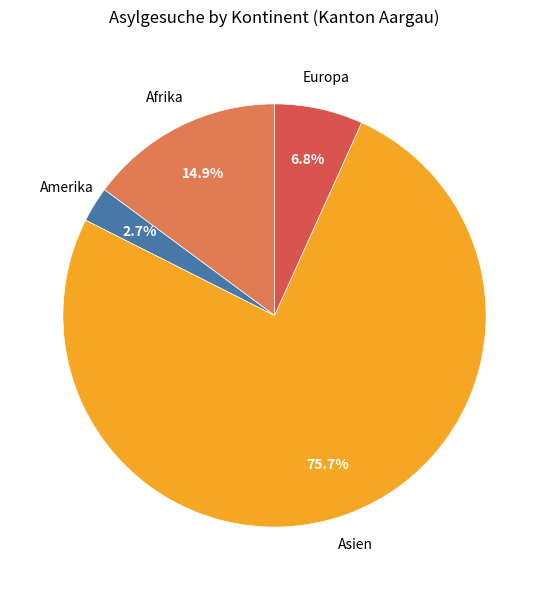

Does any single category account for the majority?

Yes